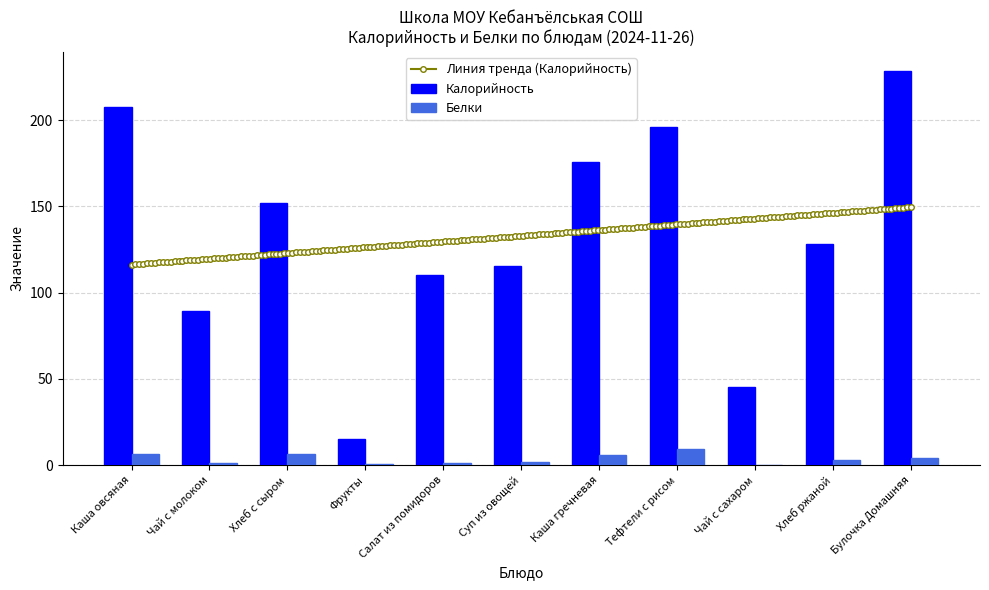

At which label does Калорийность reach its minimum?

Фрукты